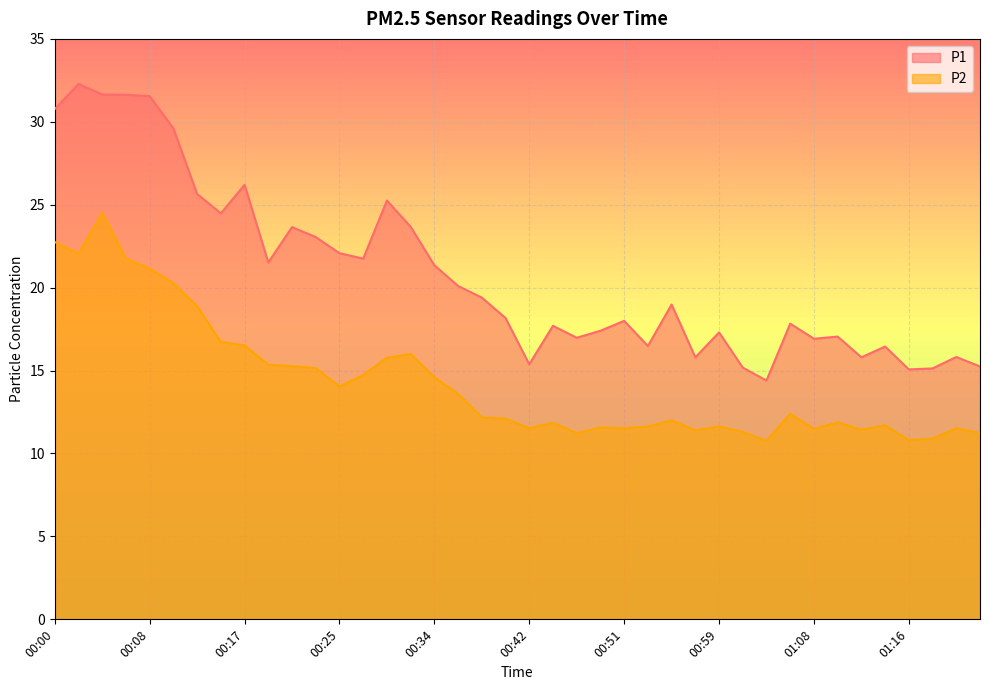

What is the difference between the second highest and minimum values in the P2 series?

12.0